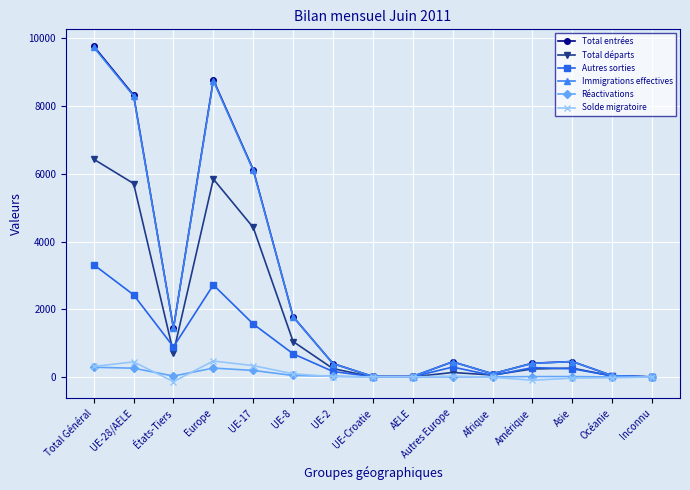

The Solde migratoire series shows 472 at Europe. True or false?

True